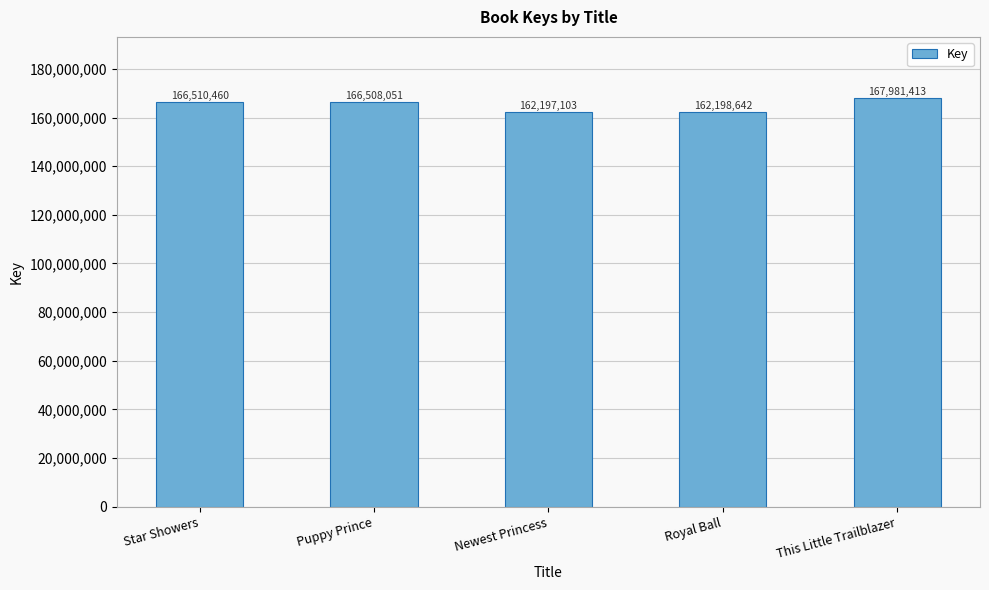

List the labels in order of value, largest first.

This Little Trailblazer, Star Showers, Puppy Prince, Royal Ball, Newest Princess